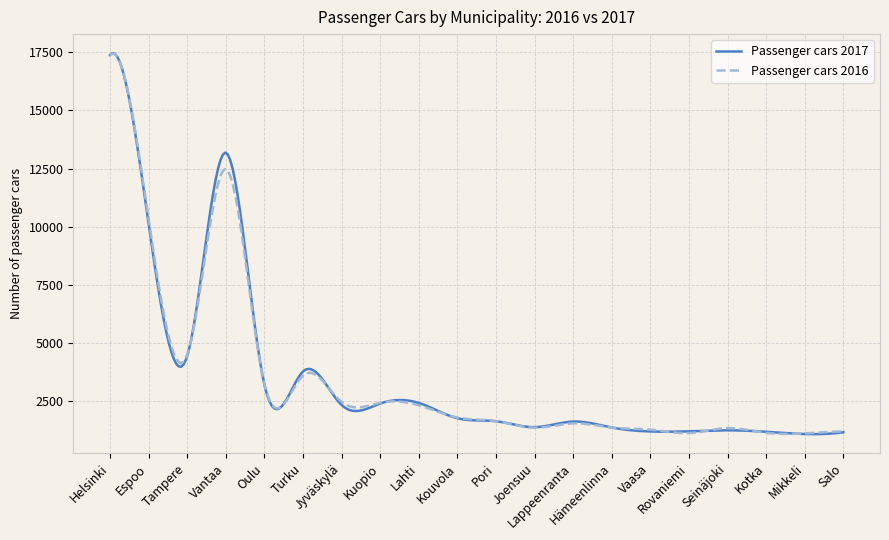

What is the minimum value for Passenger cars 2016?

1065.1